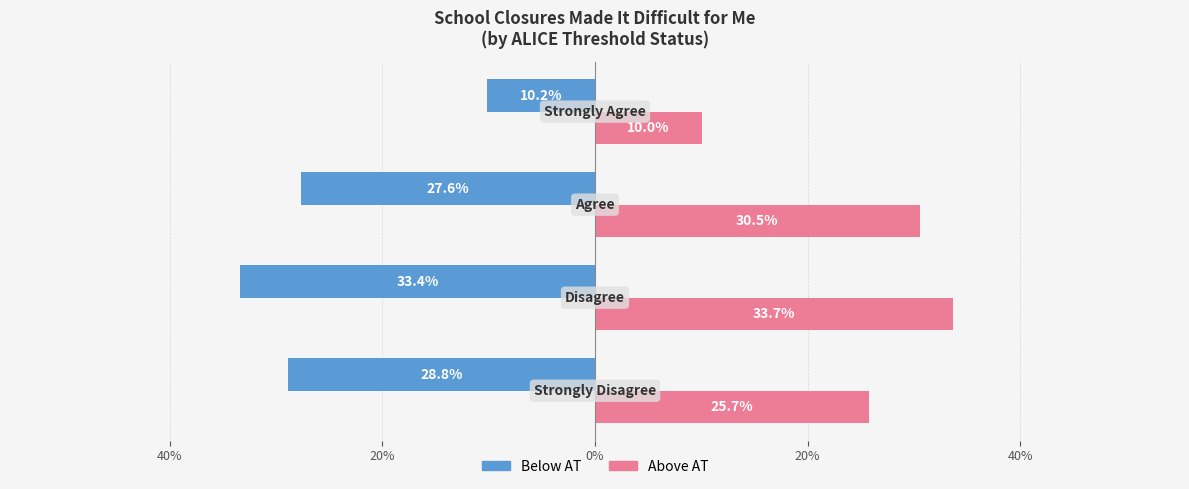

What are all the series names shown in the legend?

Below AT, Above AT